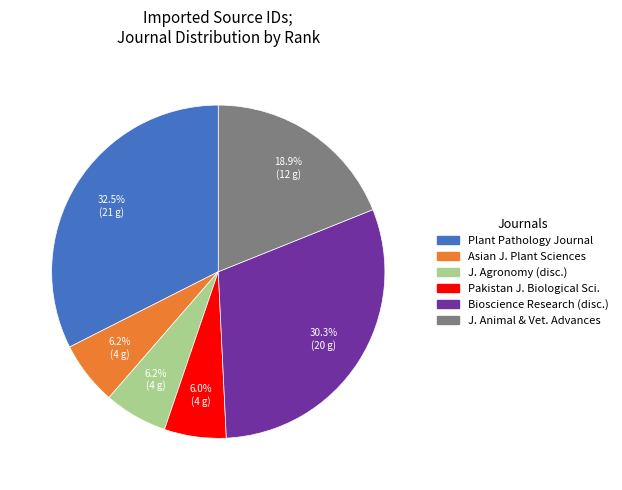

Combined, do Bioscience Research (disc.) and Asian J. Plant Sciences account for over 50%?

No